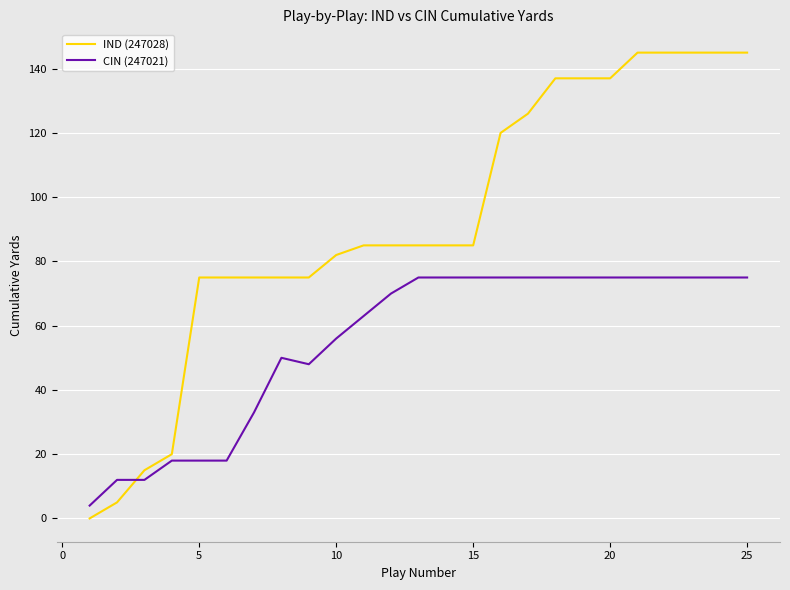

What is the highest value of the IND (247028) series?

145